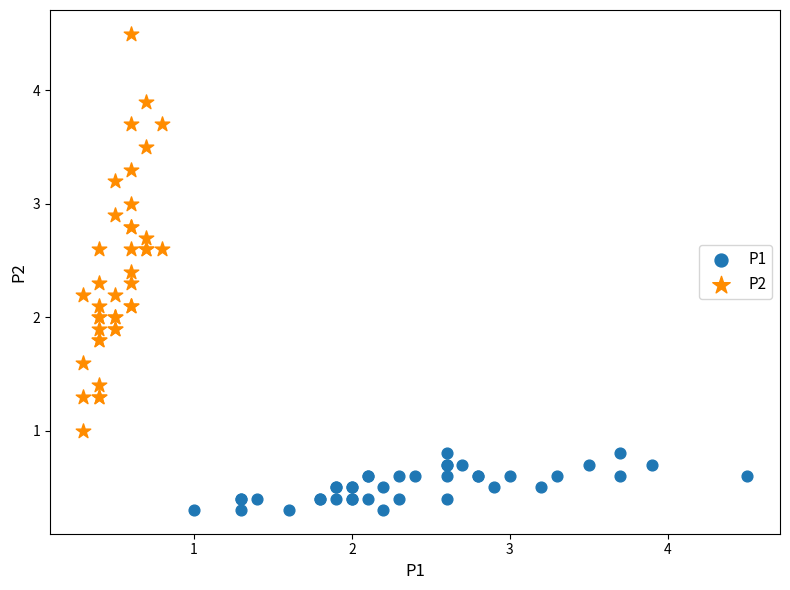

Which series contains the highest Y value?

P2